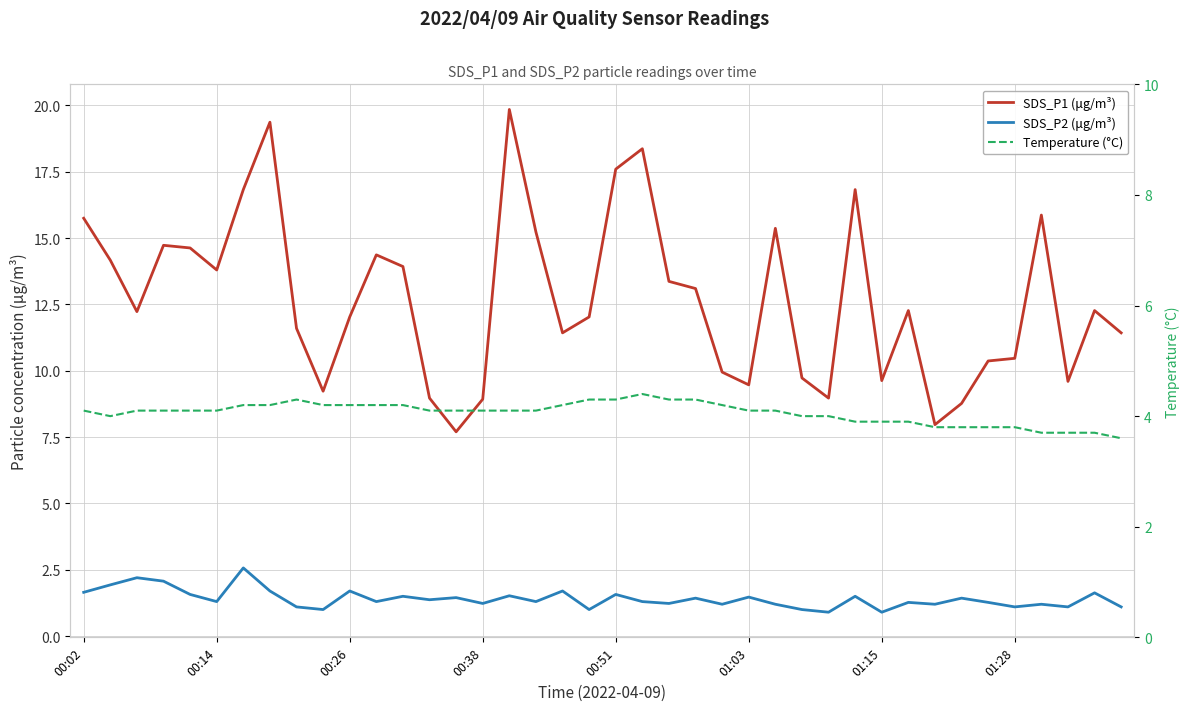

What is the spread (max minus min) of values at 34?

9.1